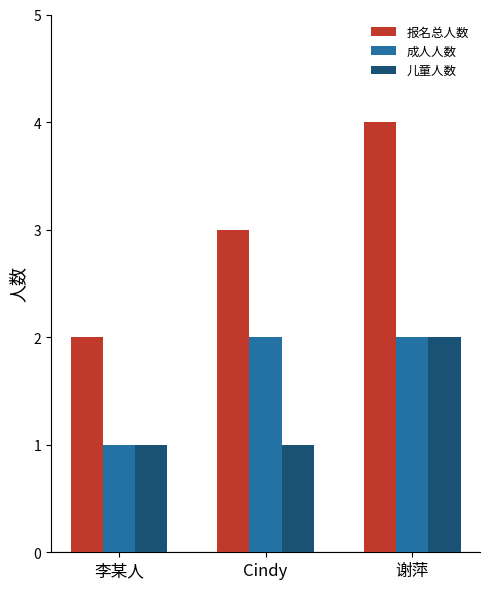

Which series has the largest range (max minus min)?

报名总人数